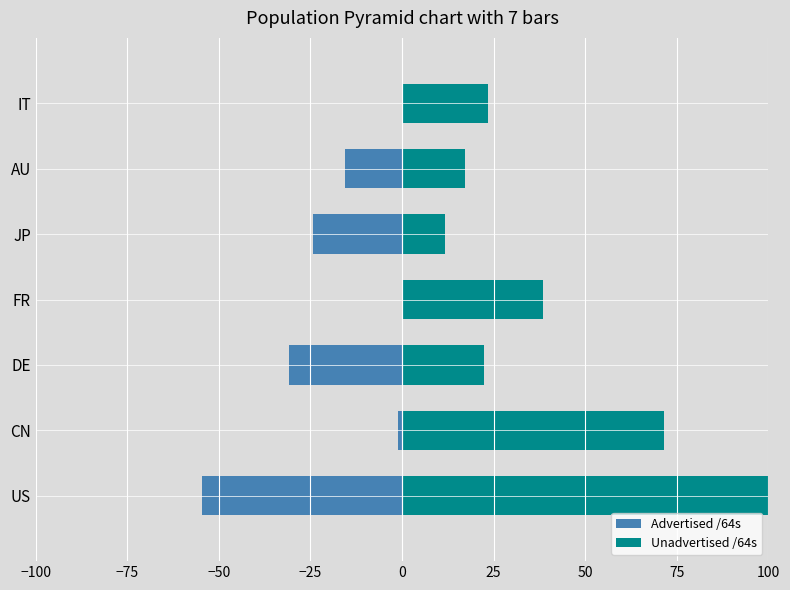

Are the bars grouped side by side (vs. stacked)?

Yes